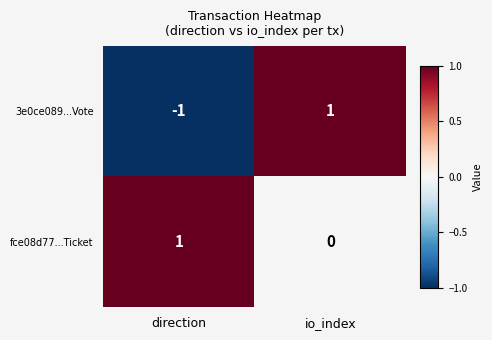

Which series has the largest total across all categories?

fce08d77...Ticket